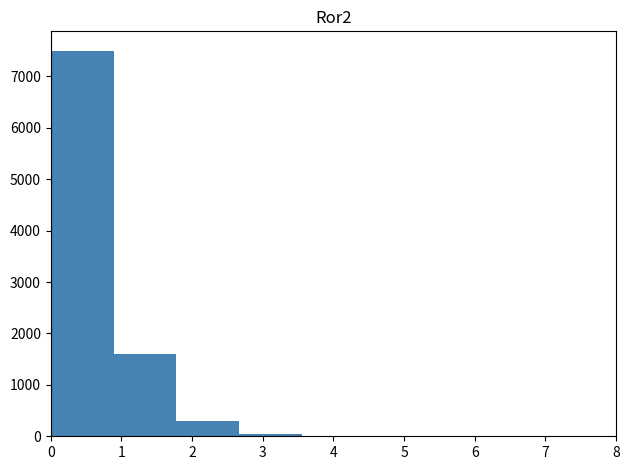

What is the height of the bar covering 0.0 to 0.9 on the x-axis? Neither the bar edges nor the heights are printed on the chart, so give them approximately, as read against the axes.

7500